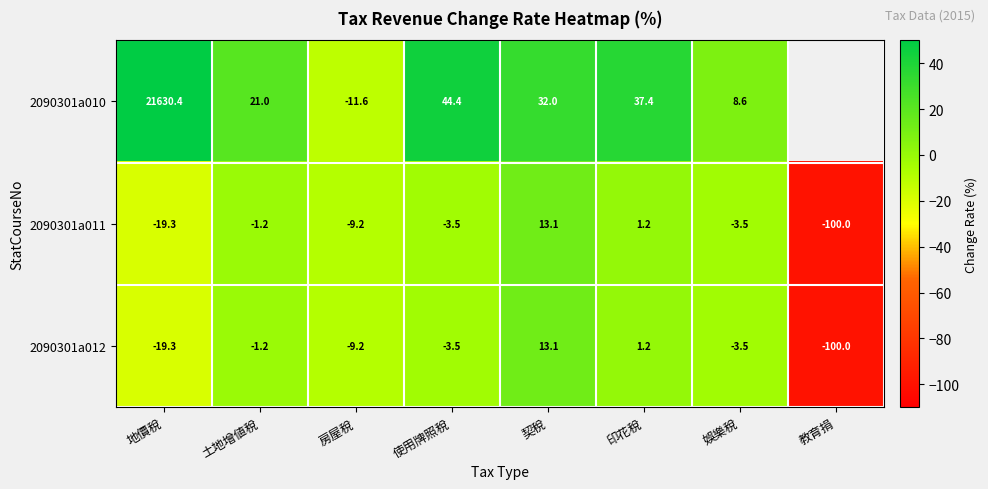

What is the total value across all series at 契稅?

58.2